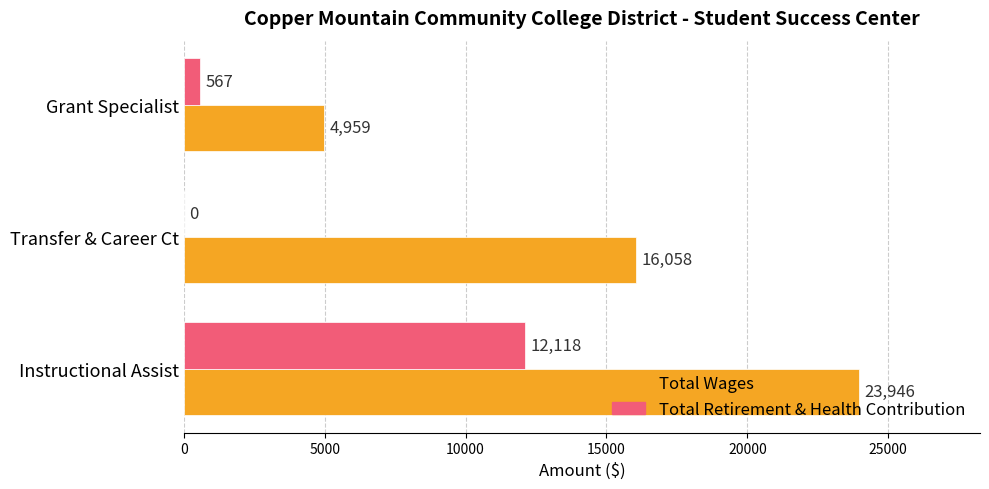

What is the maximum value shown in the chart?

23946